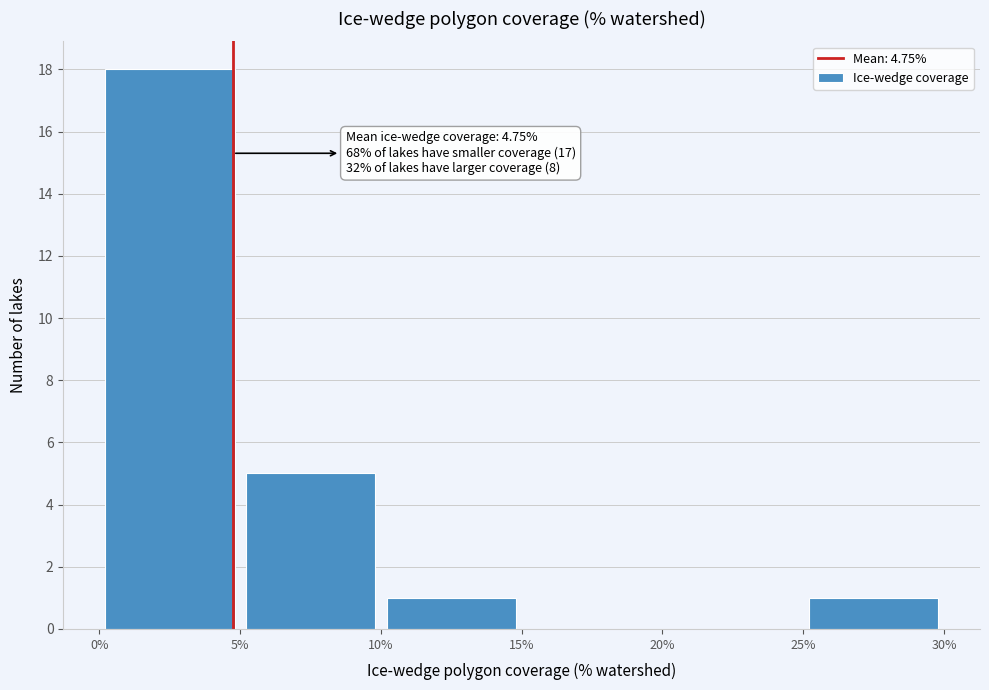

Over which range of the x-axis is the bar tallest?

0% to 5%